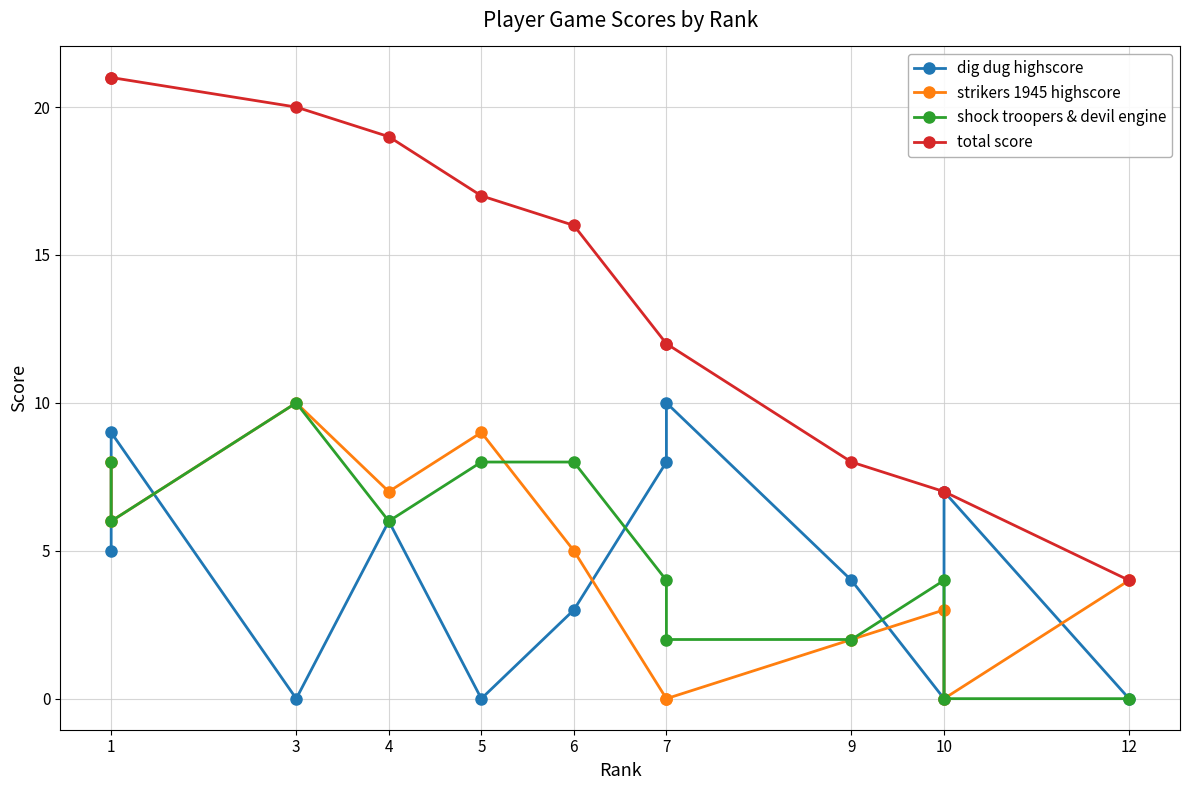

True or false: shock troopers & devil engine has more than 2 points higher than both neighbors.

False